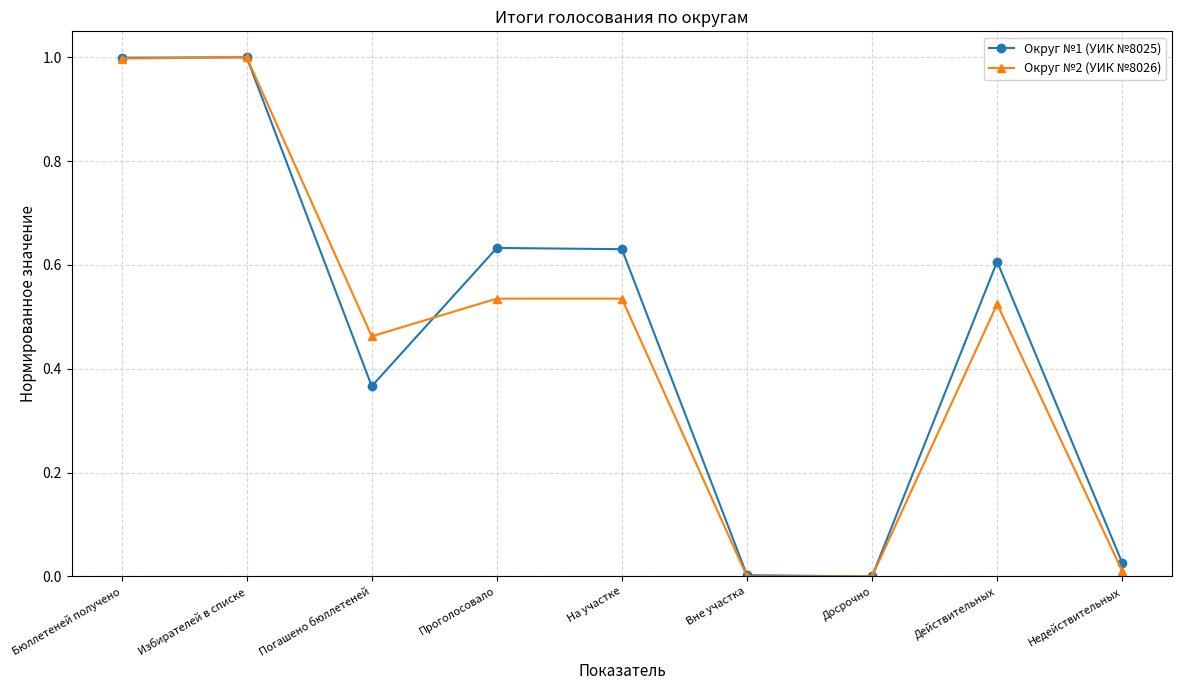

Does the chart have visible grid lines?

Yes